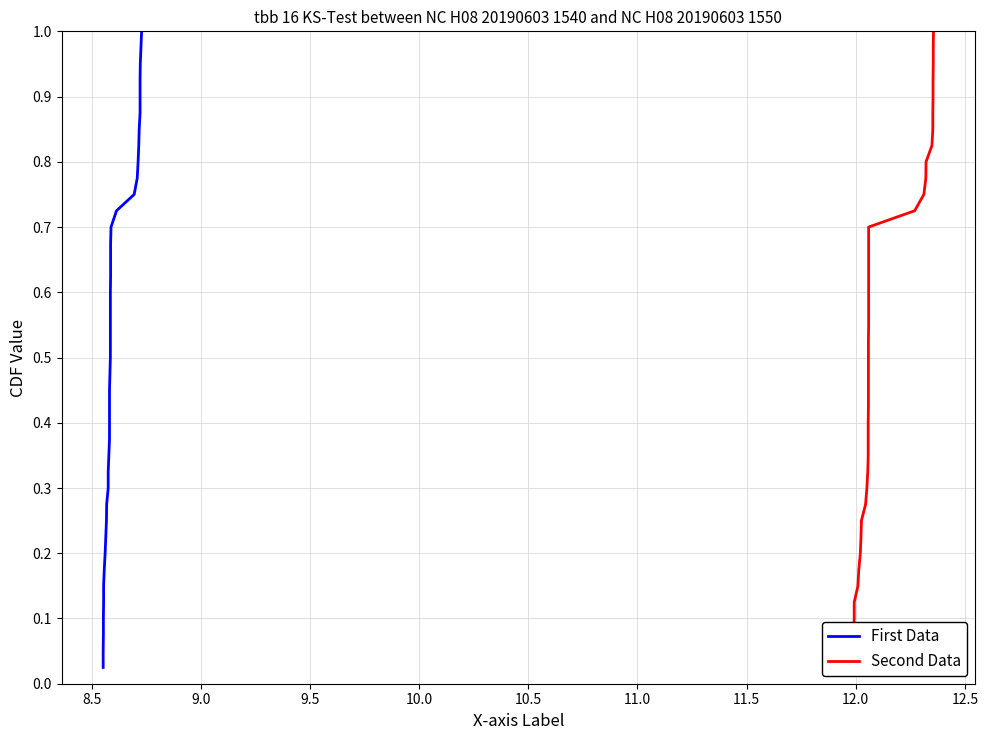

At how many categories does at least one series exceed 0?

40